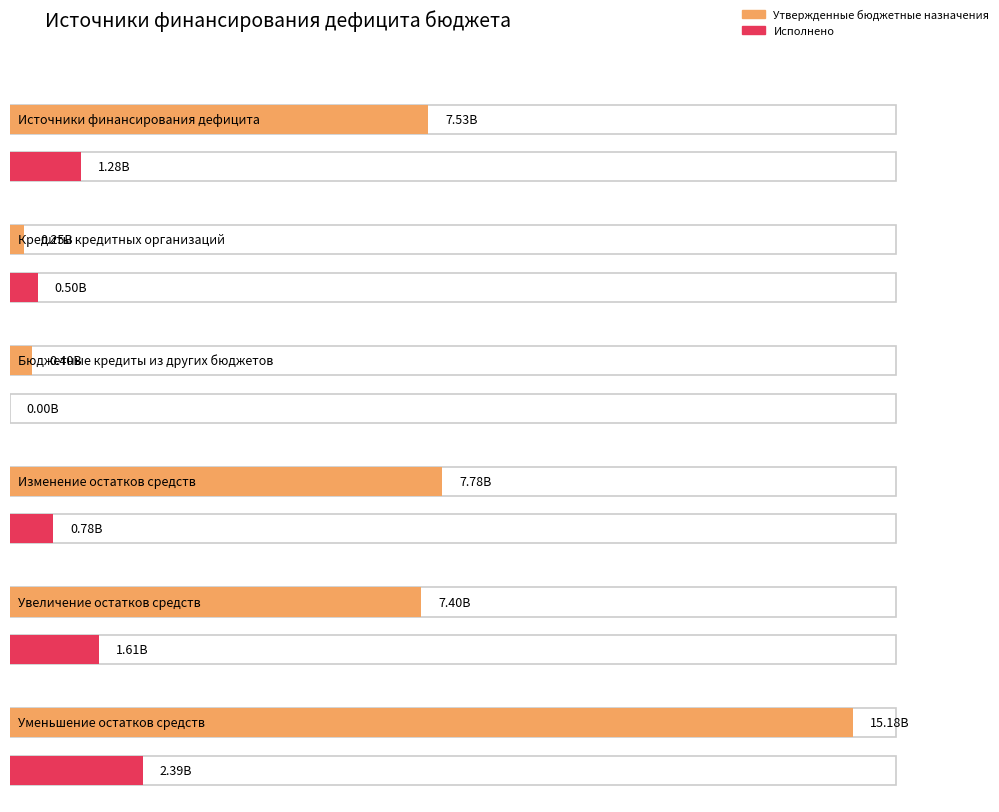

What position from the right is Увеличение остатков средств?

2